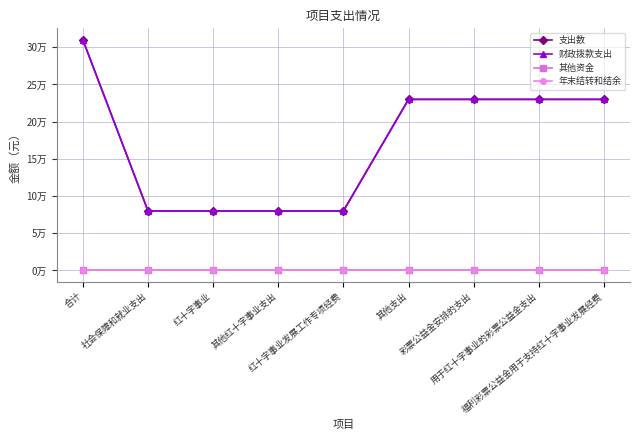

Which series has the widest spread of values?

支出数